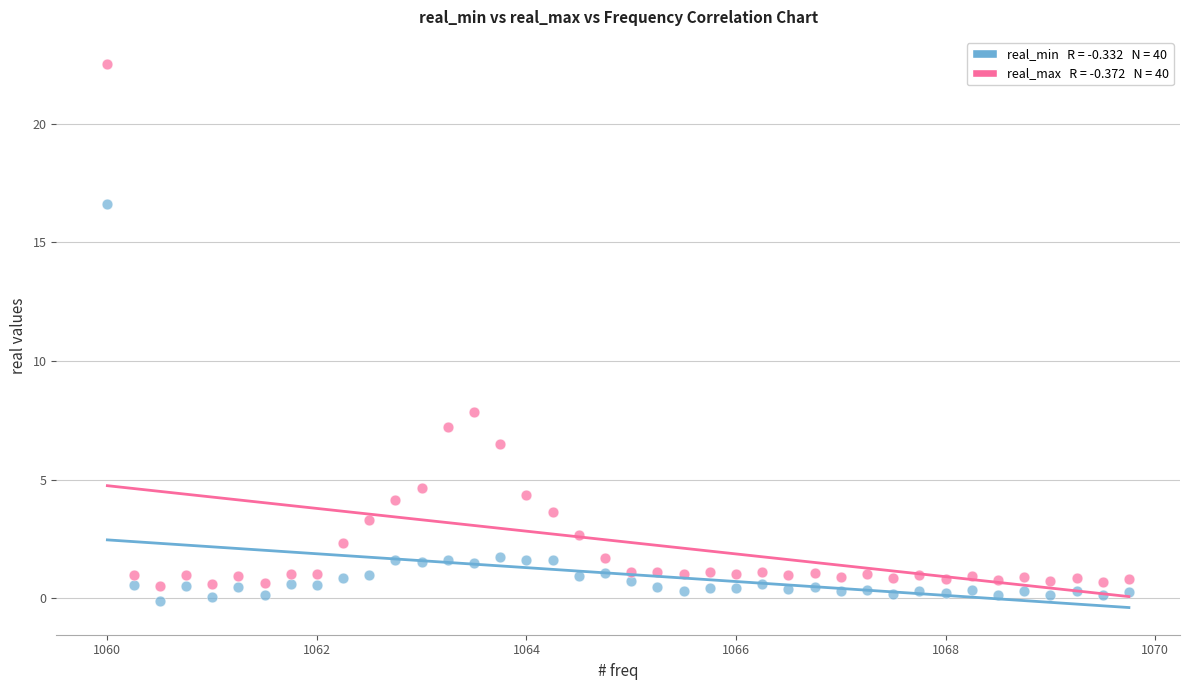

Across all data points, what is the range of Y values (max minus min)?

22.6